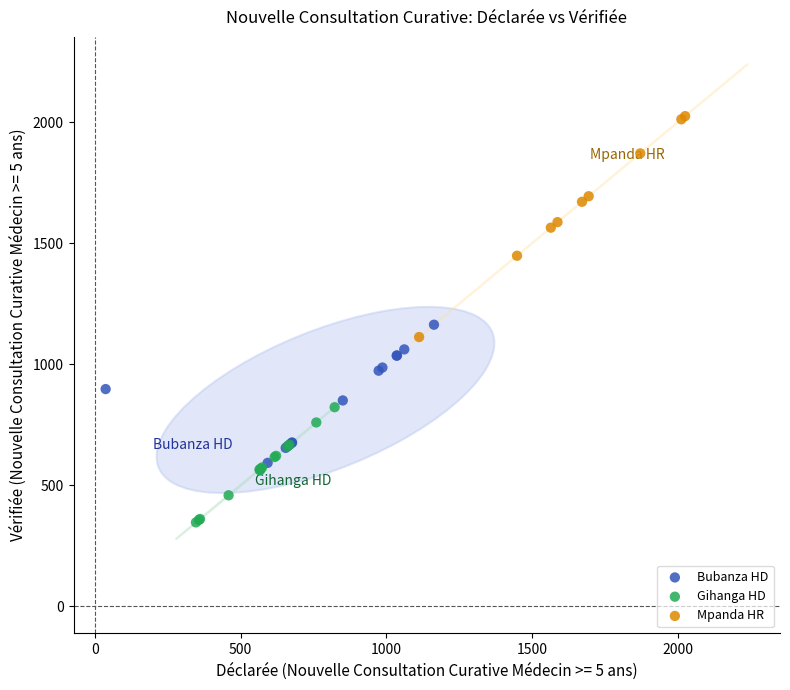

Which series contains the highest Y value?

Mpanda HR